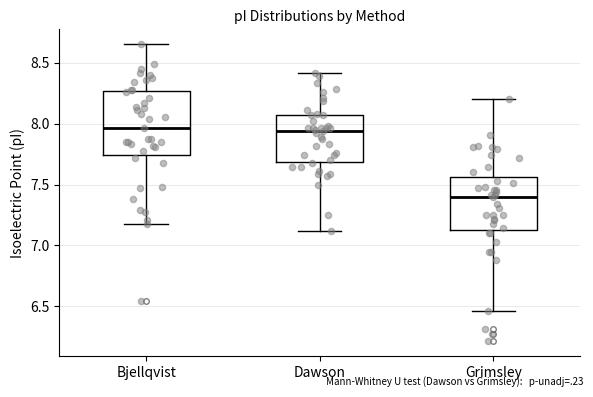

Where is the upper edge of the box for Grimsley on the y-axis? The values are not printed on the chart, so give them approximately, as read against the axis.

7.55